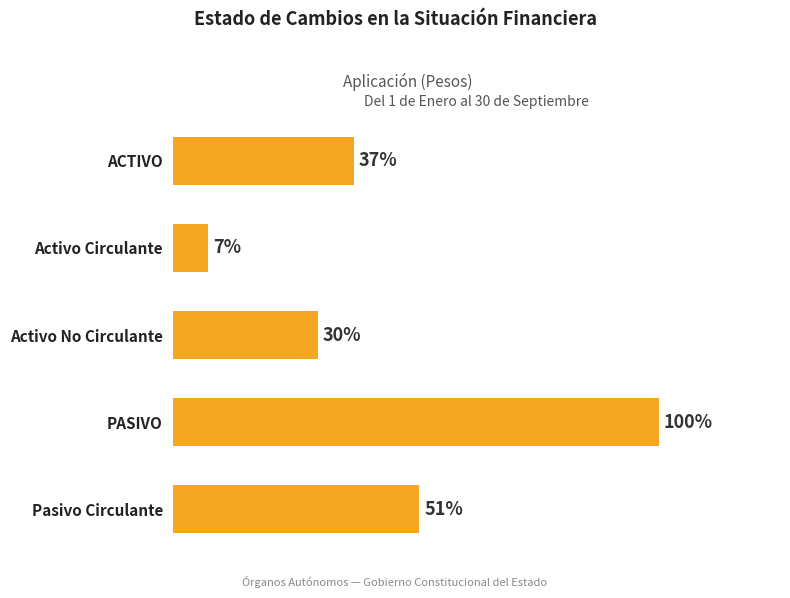

Are the bars grouped side by side (vs. stacked)?

No